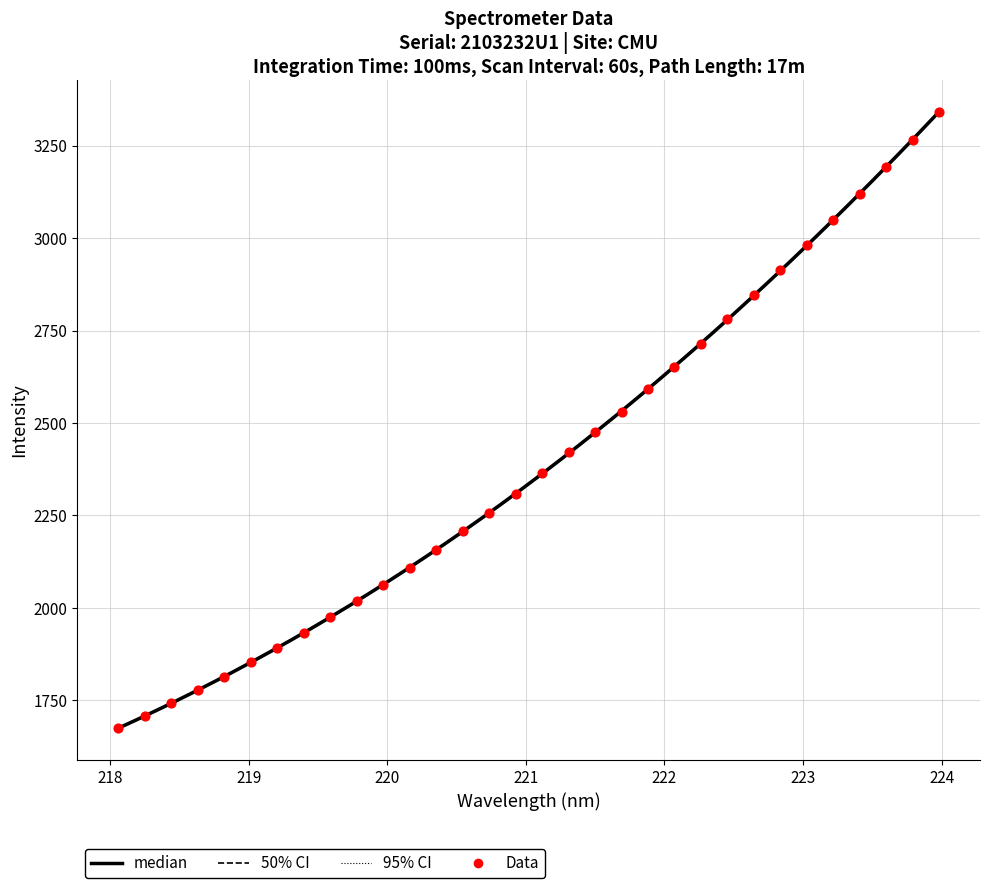

What is the change in value from 218.0596 to 221.6902?

+855.5